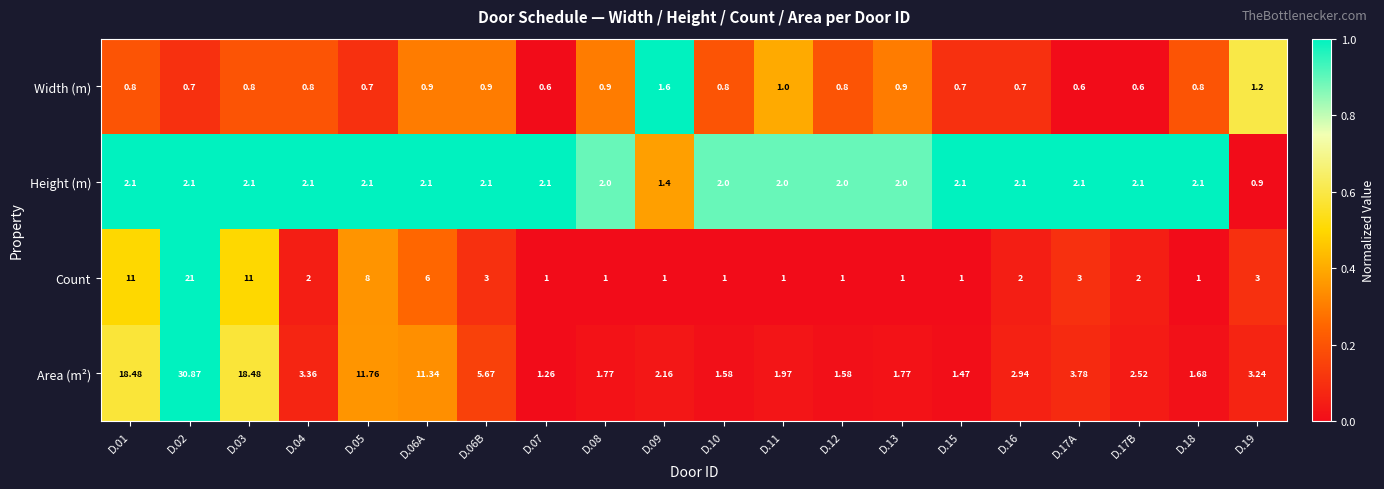

What is the greatest value displayed?

30.9